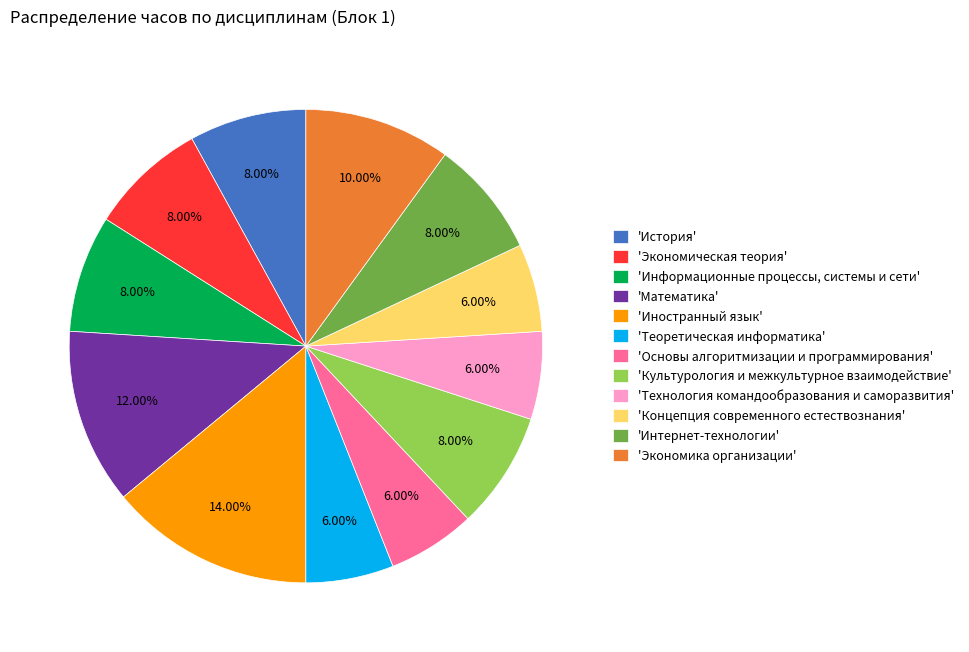

Is there a majority slice in this chart?

No